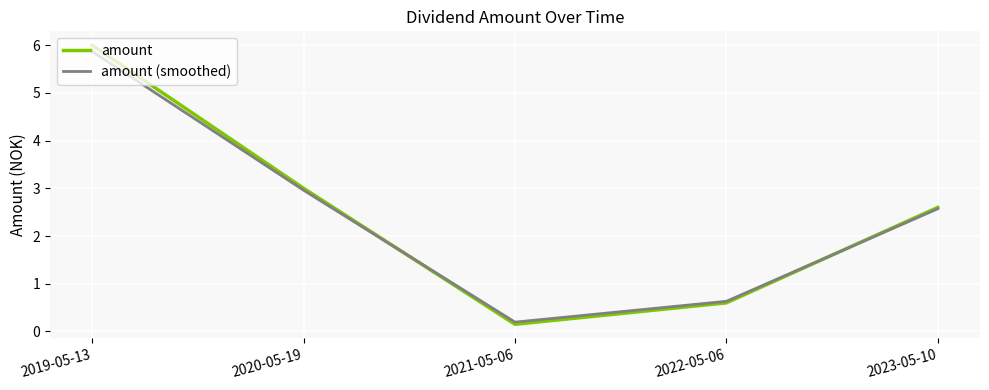

What value does the amount series have at 2022-05-06?

0.6